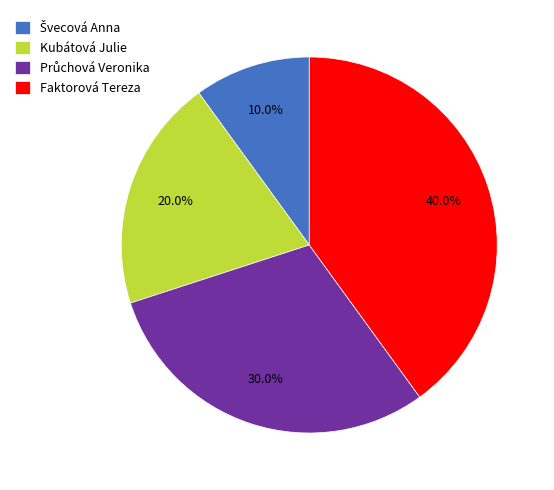

What is the largest slice in the pie chart?

Faktorová Tereza